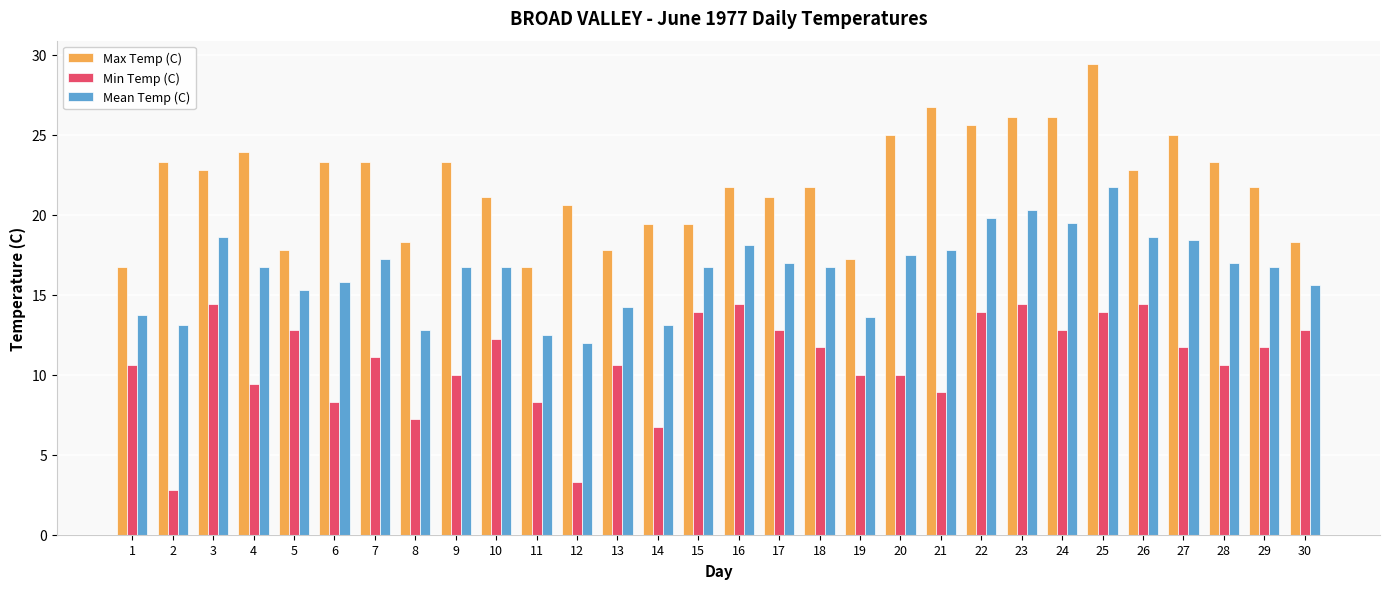

Which series changed the most between 10 and 27?

Max Temp (C)